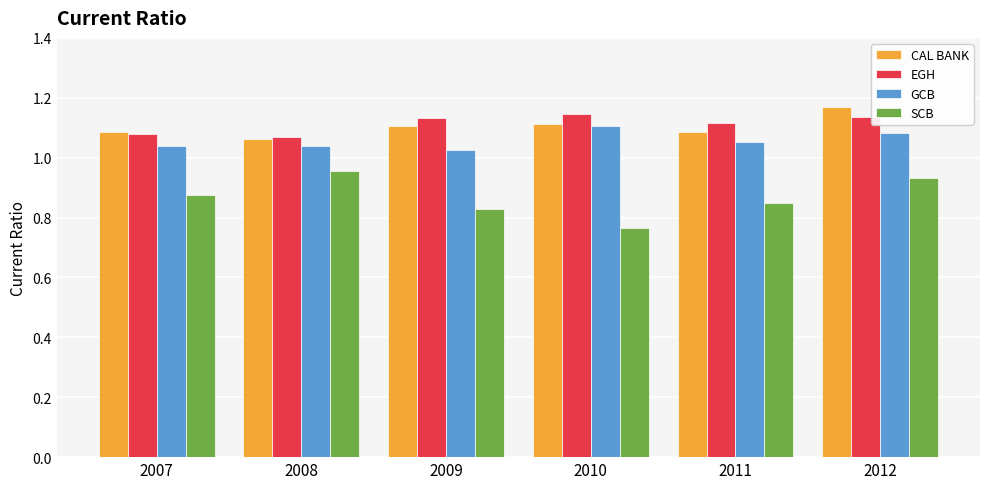

How many categories are shown in the chart?

6